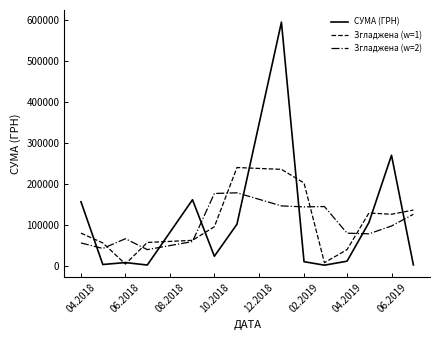

True or false: СУМА (ГРН) and Згладжена (w=2) cross at least once.

True